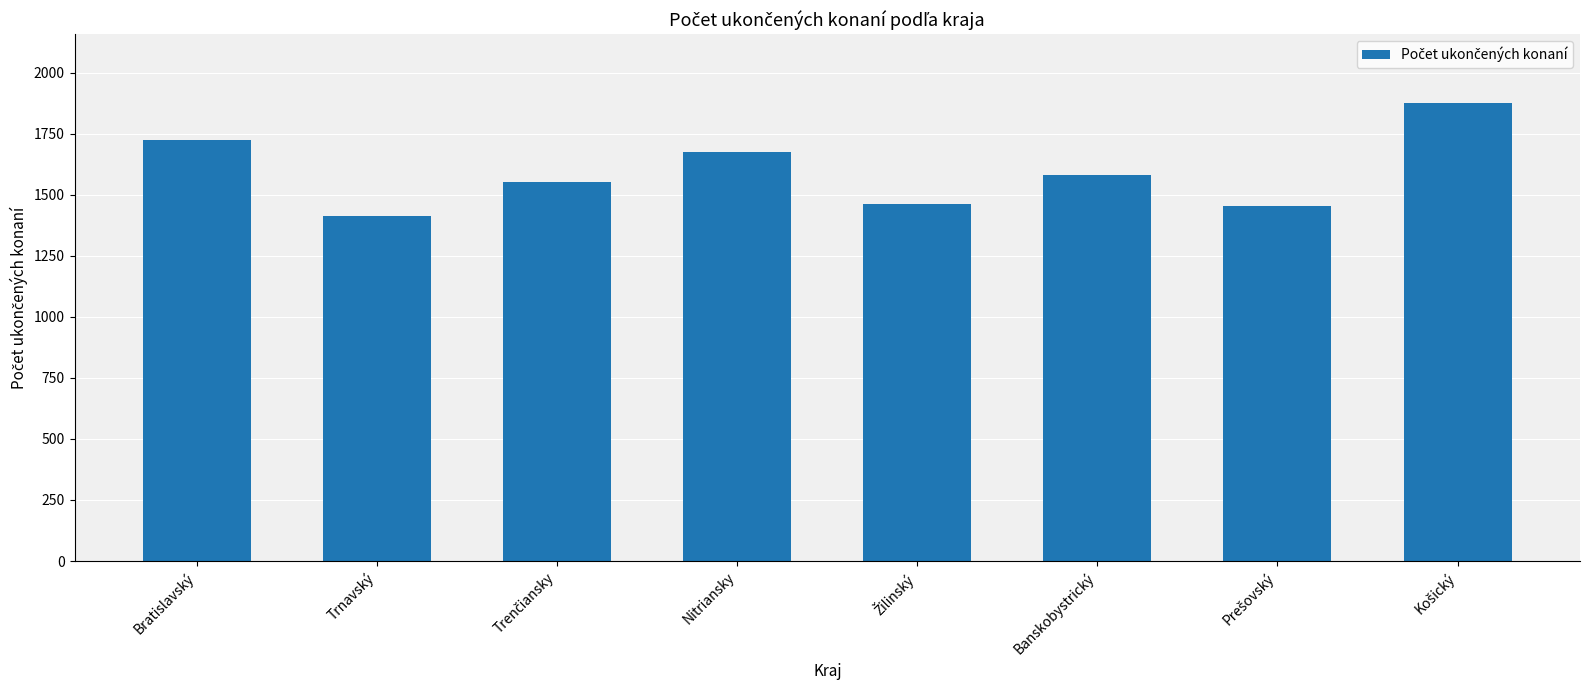

Where does the data first go above 1579?

Bratislavský